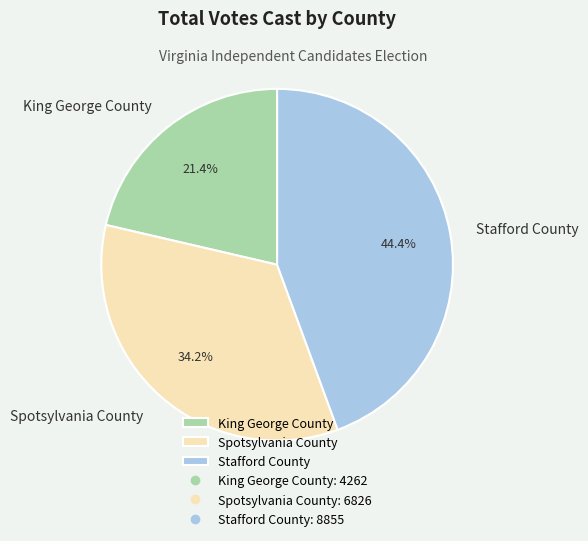

The King George County slice represents 21% of the pie. True or false?

True